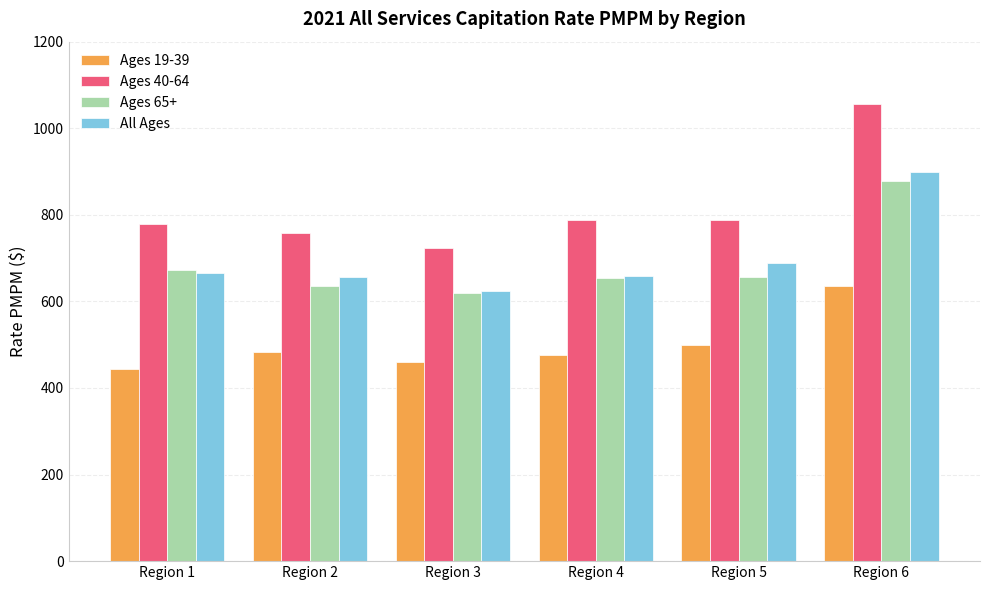

Which series has the widest spread of values?

Ages 40-64